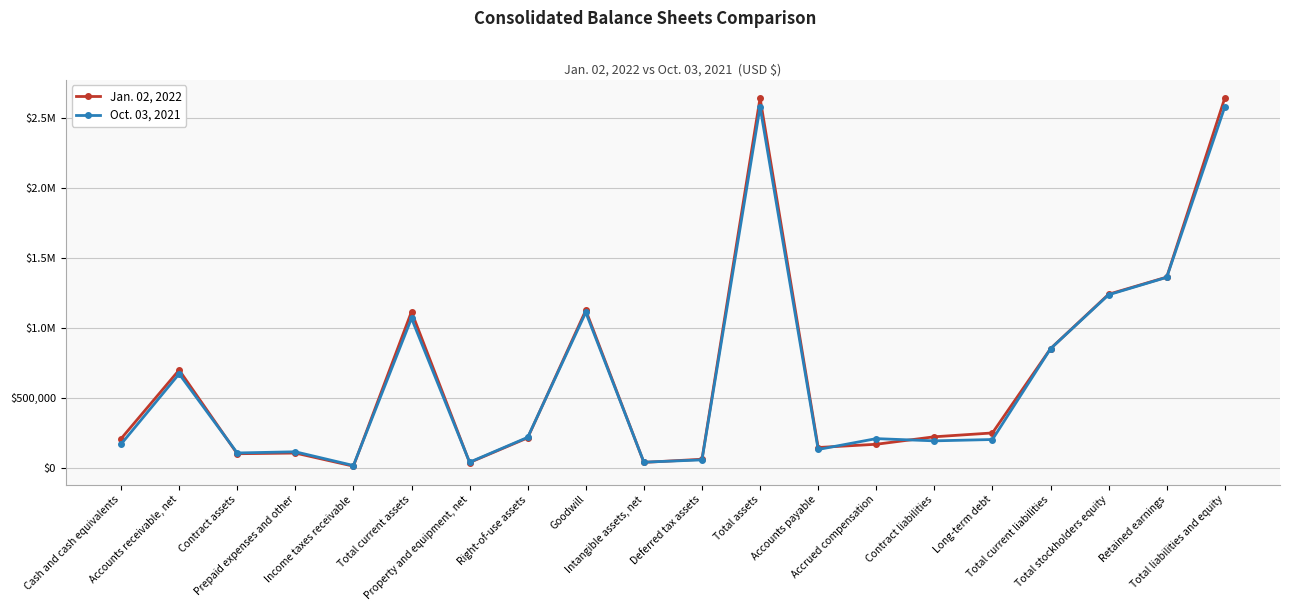

What is the label of the 3rd point from the left?

Contract assets